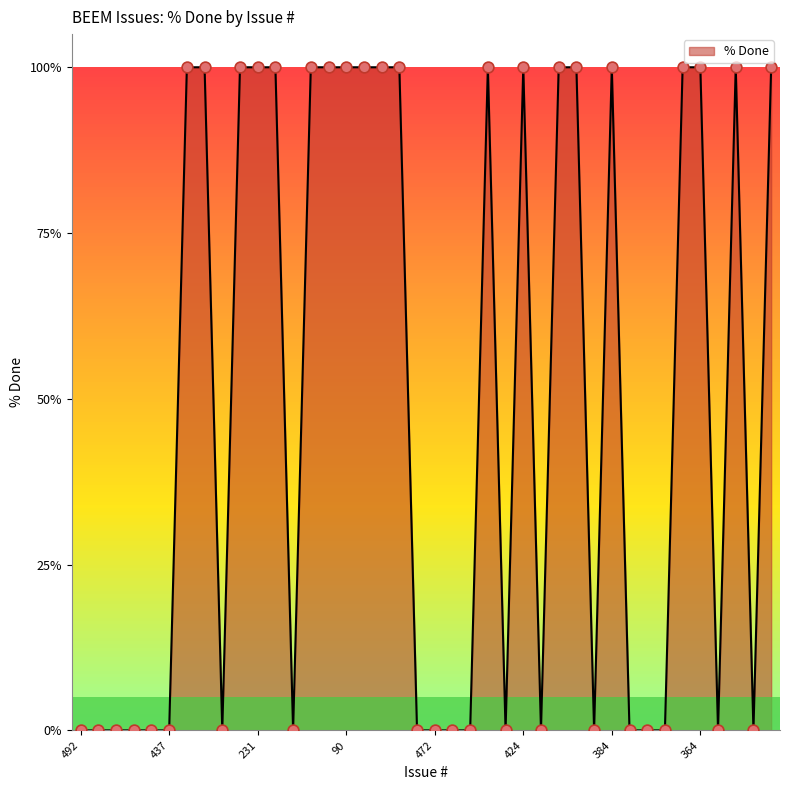

What is the difference between the maximum and minimum values?

100